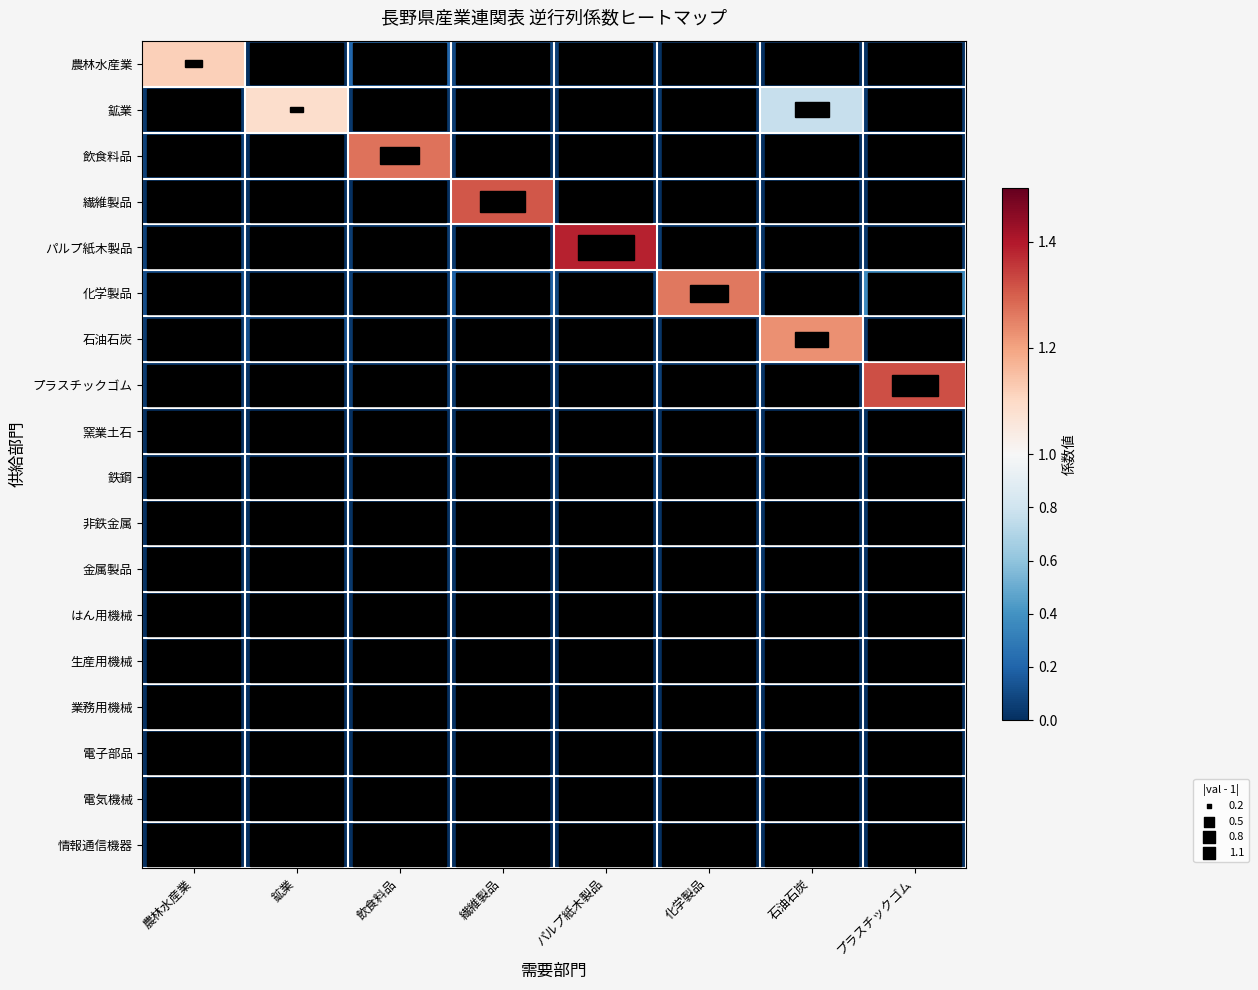

Reading left to right, extract all data points from this chart.

農林水産業: 農林水産業=1.1	鉱業=0.0	飲食料品=0.2	繊維製品=0.1	パルプ紙木製品=0.1	化学製品=0.0	石油石炭=0.0	プラスチックゴム=0.0
鉱業: 農林水産業=0.0	鉱業=1.1	飲食料品=0.0	繊維製品=0.0	パルプ紙木製品=0.0	化学製品=0.0	石油石炭=0.8	プラスチックゴム=0.0
飲食料品: 農林水産業=0.1	鉱業=0.0	飲食料品=1.3	繊維製品=0.0	パルプ紙木製品=0.0	化学製品=0.0	石油石炭=0.0	プラスチックゴム=0.0
繊維製品: 農林水産業=0.0	鉱業=0.0	飲食料品=0.0	繊維製品=1.3	パルプ紙木製品=0.0	化学製品=0.0	石油石炭=0.0	プラスチックゴム=0.0
パルプ紙木製品: 農林水産業=0.1	鉱業=0.0	飲食料品=0.1	繊維製品=0.0	パルプ紙木製品=1.4	化学製品=0.0	石油石炭=0.0	プラスチックゴム=0.0
化学製品: 農林水産業=0.1	鉱業=0.0	飲食料品=0.1	繊維製品=0.2	パルプ紙木製品=0.1	化学製品=1.3	石油石炭=0.0	プラスチックゴム=0.4
石油石炭: 農林水産業=0.0	鉱業=0.1	飲食料品=0.0	繊維製品=0.0	パルプ紙木製品=0.0	化学製品=0.0	石油石炭=1.2	プラスチックゴム=0.0
プラスチックゴム: 農林水産業=0.0	鉱業=0.0	飲食料品=0.1	繊維製品=0.0	パルプ紙木製品=0.1	化学製品=0.1	石油石炭=0.0	プラスチックゴム=1.3
窯業土石: 農林水産業=0.0	鉱業=0.0	飲食料品=0.0	繊維製品=0.0	パルプ紙木製品=0.0	化学製品=0.0	石油石炭=0.0	プラスチックゴム=0.0
鉄鋼: 農林水産業=0.0	鉱業=0.0	飲食料品=0.0	繊維製品=0.0	パルプ紙木製品=0.1	化学製品=0.0	石油石炭=0.0	プラスチックゴム=0.0
非鉄金属: 農林水産業=0.0	鉱業=0.0	飲食料品=0.0	繊維製品=0.0	パルプ紙木製品=0.0	化学製品=0.0	石油石炭=0.0	プラスチックゴム=0.0
金属製品: 農林水産業=0.0	鉱業=0.0	飲食料品=0.0	繊維製品=0.0	パルプ紙木製品=0.0	化学製品=0.0	石油石炭=0.0	プラスチックゴム=0.0
はん用機械: 農林水産業=0.0	鉱業=0.0	飲食料品=0.0	繊維製品=0.0	パルプ紙木製品=0.0	化学製品=0.0	石油石炭=0.0	プラスチックゴム=0.0
生産用機械: 農林水産業=0.0	鉱業=0.0	飲食料品=0.0	繊維製品=0.0	パルプ紙木製品=0.0	化学製品=0.0	石油石炭=0.0	プラスチックゴム=0.0
業務用機械: 農林水産業=0.0	鉱業=0.0	飲食料品=0.0	繊維製品=0.0	パルプ紙木製品=0.0	化学製品=0.0	石油石炭=0.0	プラスチックゴム=0.0
電子部品: 農林水産業=0.0	鉱業=0.0	飲食料品=0.0	繊維製品=0.0	パルプ紙木製品=0.0	化学製品=0.0	石油石炭=0.0	プラスチックゴム=0.0
電気機械: 農林水産業=0.0	鉱業=0.0	飲食料品=0.0	繊維製品=0.0	パルプ紙木製品=0.0	化学製品=0.0	石油石炭=0.0	プラスチックゴム=0.0
情報通信機器: 農林水産業=0.0	鉱業=0.0	飲食料品=0.0	繊維製品=0.0	パルプ紙木製品=0.0	化学製品=0.0	石油石炭=0.0	プラスチックゴム=0.0